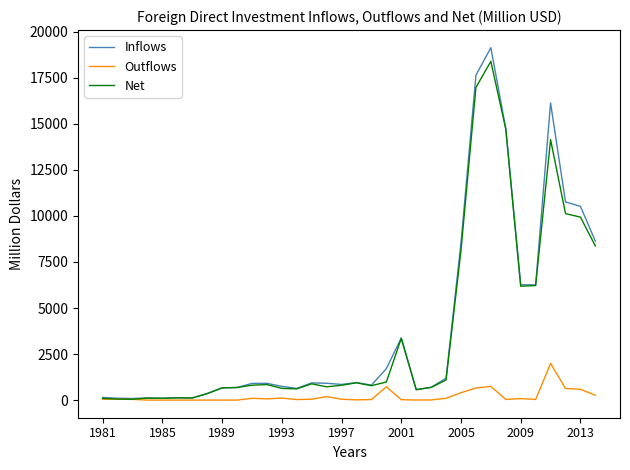

Which series has the largest range (max minus min)?

Inflows